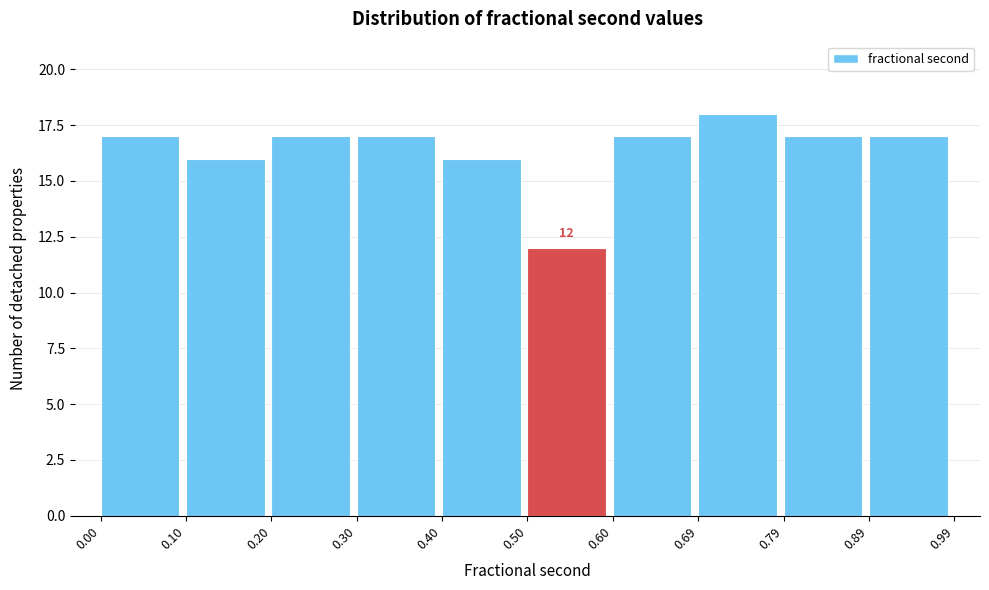

Over which range of the x-axis is the bar tallest?

0.69 to 0.79